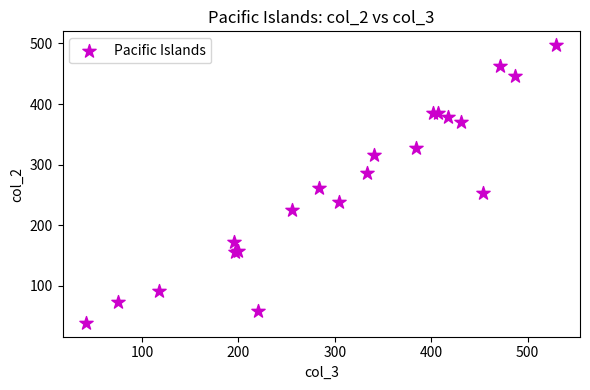

What Y value in the scatter plot is closest to 268?

261